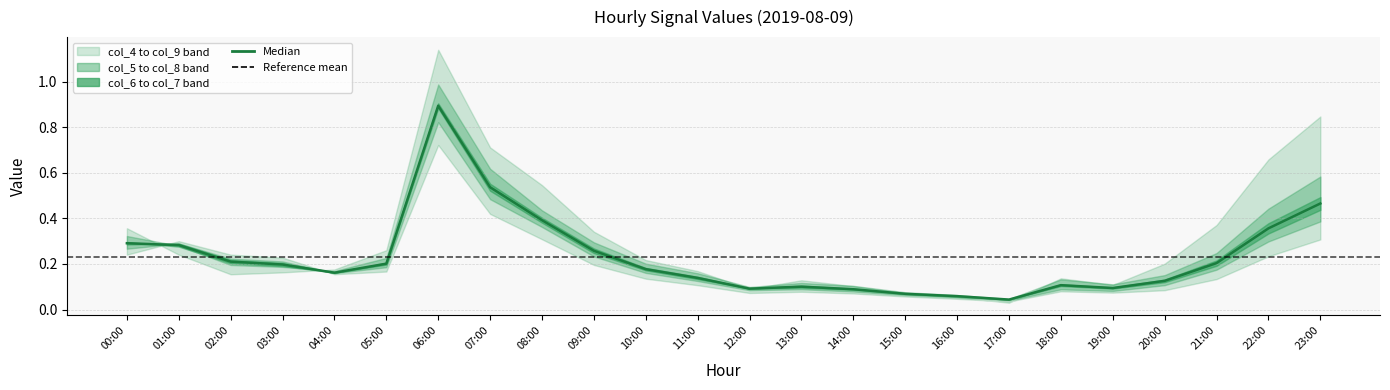

The col_4 series shows 0.7 at 06:00. True or false?

False